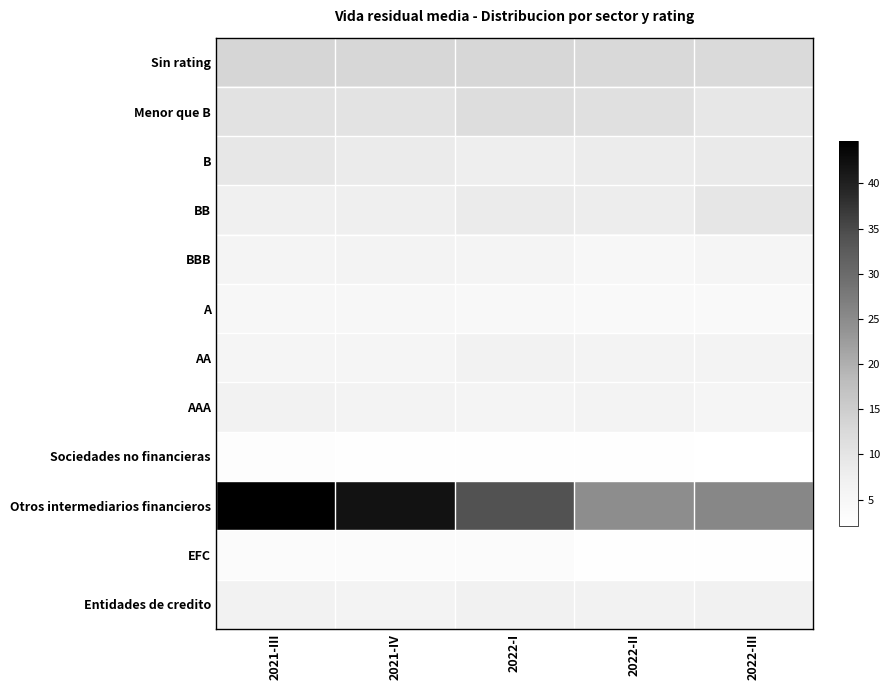

Reading left to right, extract all data points from this chart.

Entidades de credito: 2021-III=6.5	2021-IV=6.4	2022-I=6.8	2022-II=6.7	2022-III=6.8
EFC: 2021-III=3.5	2021-IV=3.5	2022-I=3.5	2022-II=2.3	2022-III=2.5
Otros intermediarios financieros: 2021-III=44.7	2021-IV=42.0	2022-I=34.0	2022-II=24.7	2022-III=25.6
Sociedades no financieras: 2021-III=2.6	2021-IV=2.5	2022-I=2.5	2022-II=2.4	2022-III=2.1
AAA: 2021-III=6.5	2021-IV=6.3	2022-I=6.1	2022-II=6.1	2022-III=5.7
AA: 2021-III=5.6	2021-IV=5.5	2022-I=6.5	2022-II=6.2	2022-III=6.4
A: 2021-III=5.0	2021-IV=5.0	2022-I=4.3	2022-II=4.2	2022-III=4.2
BBB: 2021-III=5.9	2021-IV=6.4	2022-I=5.8	2022-II=5.0	2022-III=5.8
BB: 2021-III=7.2	2021-IV=7.5	2022-I=8.6	2022-II=8.0	2022-III=9.8
B: 2021-III=9.4	2021-IV=8.5	2022-I=7.9	2022-II=8.3	2022-III=8.6
Menor que B: 2021-III=10.6	2021-IV=10.3	2022-I=11.7	2022-II=11.1	2022-III=9.5
Sin rating: 2021-III=13.3	2021-IV=13.1	2022-I=13.1	2022-II=12.6	2022-III=12.5